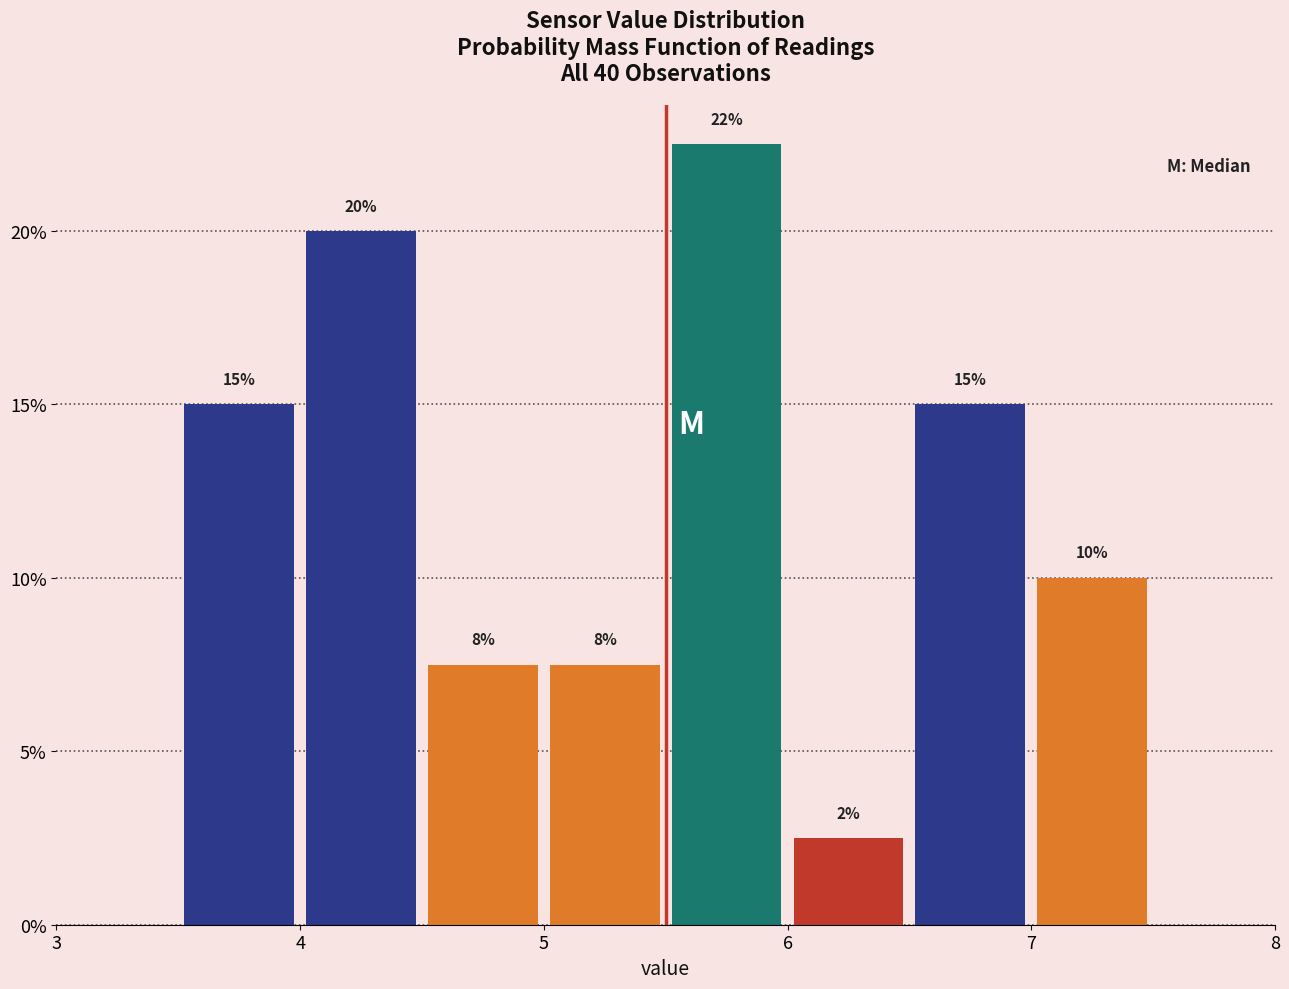

Which range on the x-axis has the tallest bar?

5.5 to 6.0